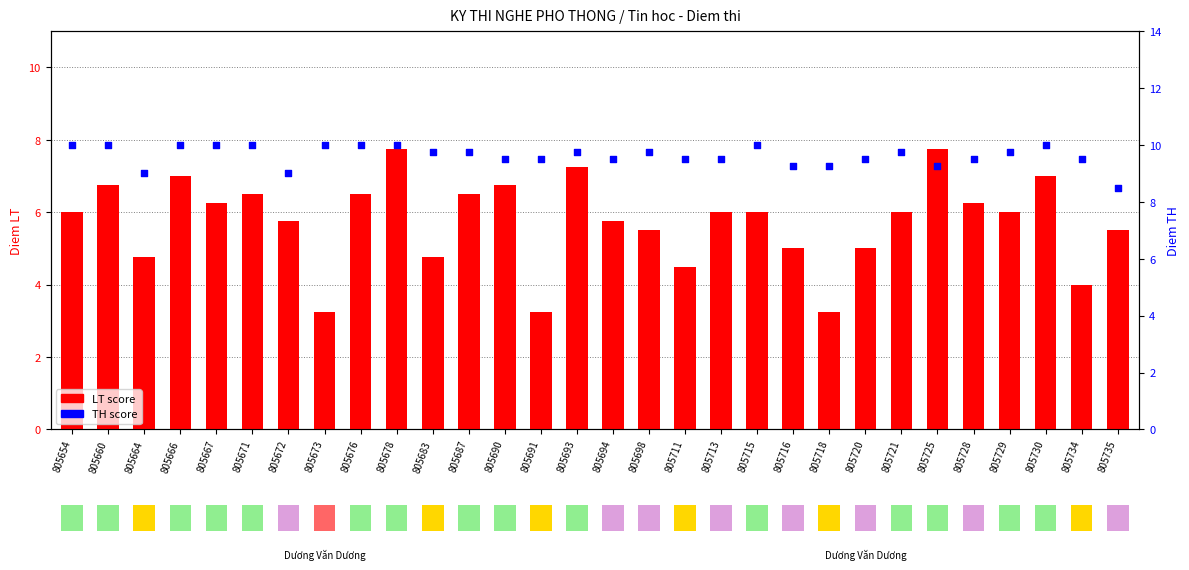

What are all the series names shown in the legend?

LT score, TH score